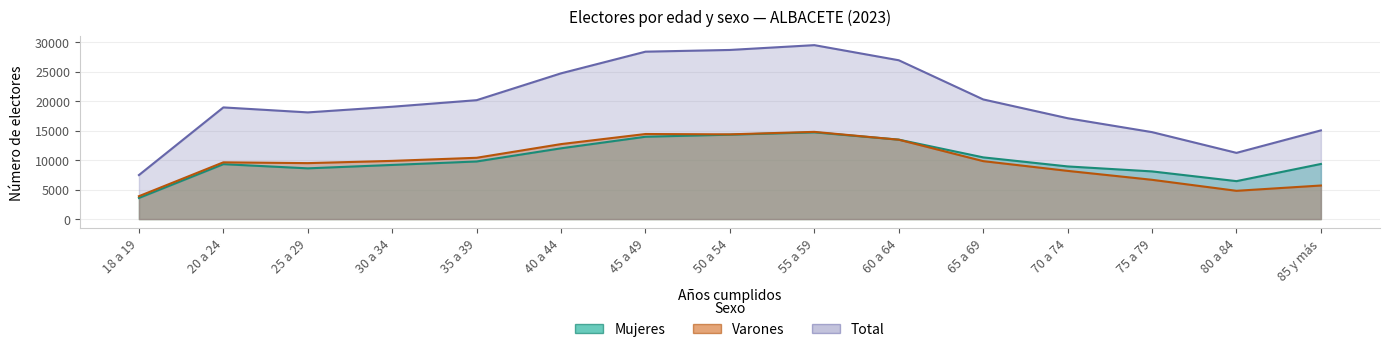

How many lines are shown in the chart?

3